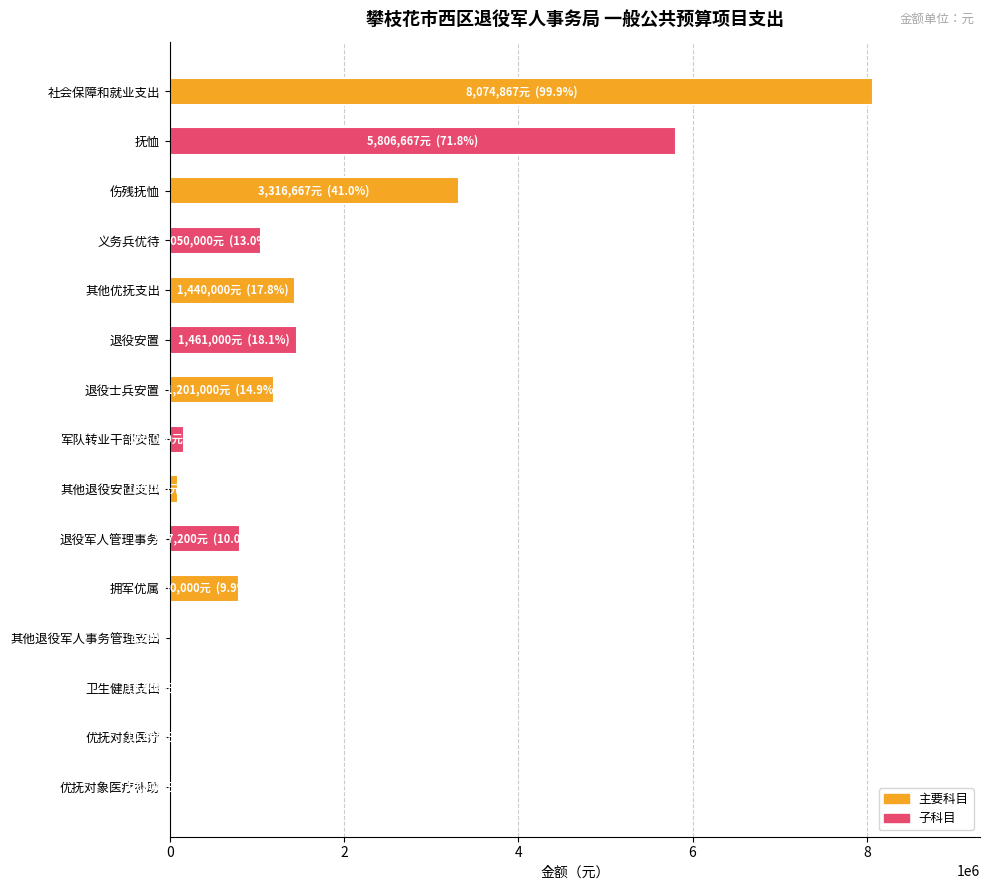

Where is the data nearest to the value 4041033?

伤残抚恤